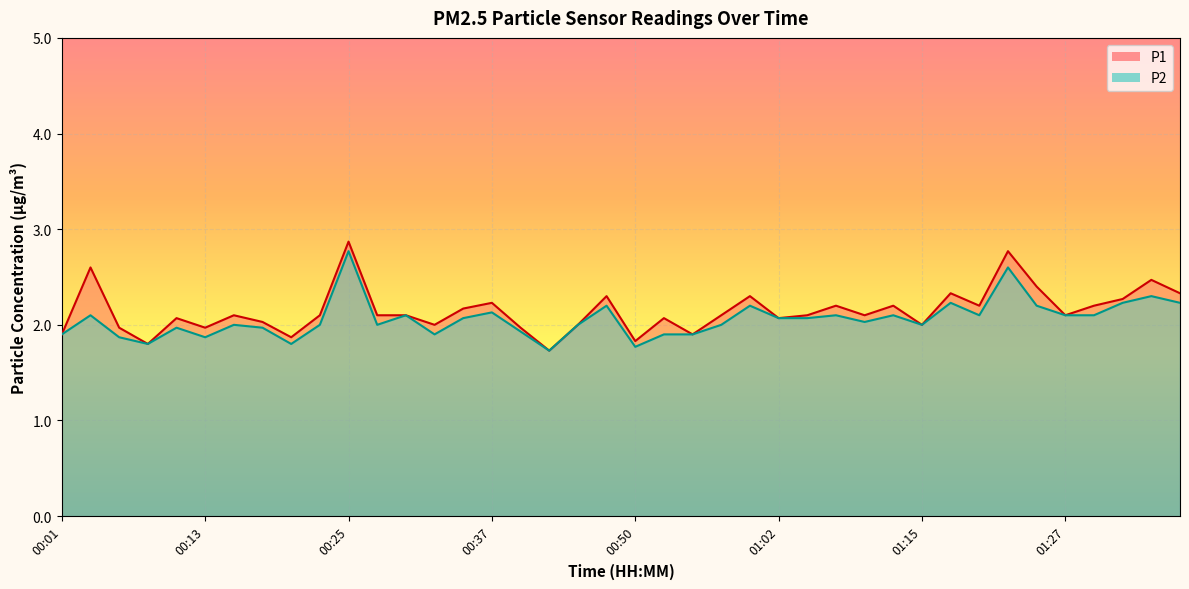

At which label is P2 closest to 2?

00:15